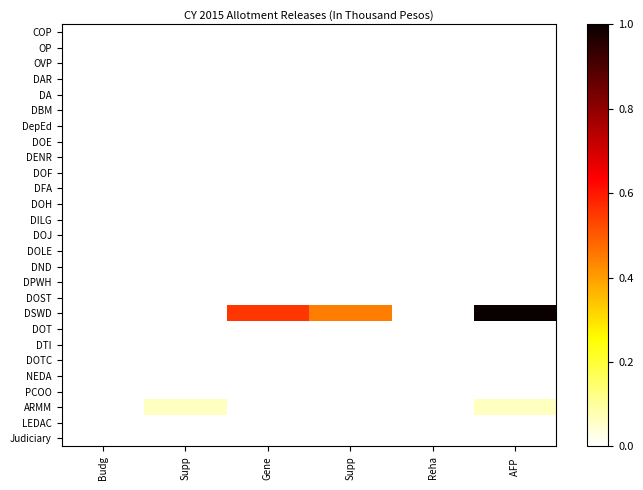

Reading right to left, transcribe all the data shown in this chart.

COP: AFP =0.0	Reha=0.0	Supp=0.0	Gene=0.0	Supp=0.0	Budg=0.0
OP: AFP =0.0	Reha=0.0	Supp=0.0	Gene=0.0	Supp=0.0	Budg=0.0
OVP: AFP =0.0	Reha=0.0	Supp=0.0	Gene=0.0	Supp=0.0	Budg=0.0
DAR: AFP =0.0	Reha=0.0	Supp=0.0	Gene=0.0	Supp=0.0	Budg=0.0
DA: AFP =0.0	Reha=0.0	Supp=0.0	Gene=0.0	Supp=0.0	Budg=0.0
DBM: AFP =0.0	Reha=0.0	Supp=0.0	Gene=0.0	Supp=0.0	Budg=0.0
DepEd: AFP =0.0	Reha=0.0	Supp=0.0	Gene=0.0	Supp=0.0	Budg=0.0
DOE: AFP =0.0	Reha=0.0	Supp=0.0	Gene=0.0	Supp=0.0	Budg=0.0
DENR: AFP =0.0	Reha=0.0	Supp=0.0	Gene=0.0	Supp=0.0	Budg=0.0
DOF: AFP =0.0	Reha=0.0	Supp=0.0	Gene=0.0	Supp=0.0	Budg=0.0
DFA: AFP =0.0	Reha=0.0	Supp=0.0	Gene=0.0	Supp=0.0	Budg=0.0
DOH: AFP =0.0	Reha=0.0	Supp=0.0	Gene=0.0	Supp=0.0	Budg=0.0
DILG: AFP =0.0	Reha=0.0	Supp=0.0	Gene=0.0	Supp=0.0	Budg=0.0
DOJ: AFP =0.0	Reha=0.0	Supp=0.0	Gene=0.0	Supp=0.0	Budg=0.0
DOLE: AFP =0.0	Reha=0.0	Supp=0.0	Gene=0.0	Supp=0.0	Budg=0.0
DND: AFP =0.0	Reha=0.0	Supp=0.0	Gene=0.0	Supp=0.0	Budg=0.0
DPWH: AFP =0.0	Reha=0.0	Supp=0.0	Gene=0.0	Supp=0.0	Budg=0.0
DOST: AFP =0.0	Reha=0.0	Supp=0.0	Gene=0.0	Supp=0.0	Budg=0.0
DSWD: AFP =1.0	Reha=0.0	Supp=0.4	Gene=0.6	Supp=0.0	Budg=0.0
DOT: AFP =0.0	Reha=0.0	Supp=0.0	Gene=0.0	Supp=0.0	Budg=0.0
DTI: AFP =0.0	Reha=0.0	Supp=0.0	Gene=0.0	Supp=0.0	Budg=0.0
DOTC: AFP =0.0	Reha=0.0	Supp=0.0	Gene=0.0	Supp=0.0	Budg=0.0
NEDA: AFP =0.0	Reha=0.0	Supp=0.0	Gene=0.0	Supp=0.0	Budg=0.0
PCOO: AFP =0.0	Reha=0.0	Supp=0.0	Gene=0.0	Supp=0.0	Budg=0.0
ARMM: AFP =0.1	Reha=0.0	Supp=0.0	Gene=0.0	Supp=0.1	Budg=0.0
LEDAC: AFP =0.0	Reha=0.0	Supp=0.0	Gene=0.0	Supp=0.0	Budg=0.0
Judiciary: AFP =0.0	Reha=0.0	Supp=0.0	Gene=0.0	Supp=0.0	Budg=0.0